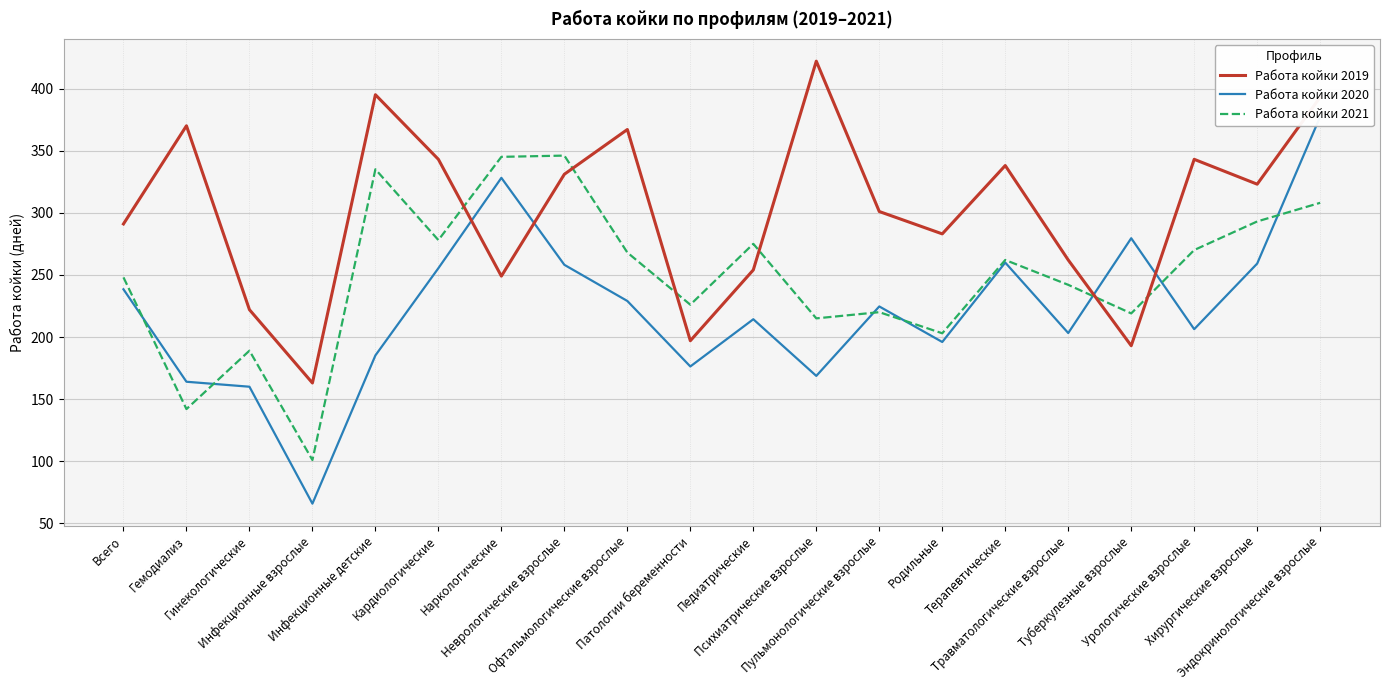

The value of Работа койки 2019 at Кардиологические is 343.0. True or false?

True